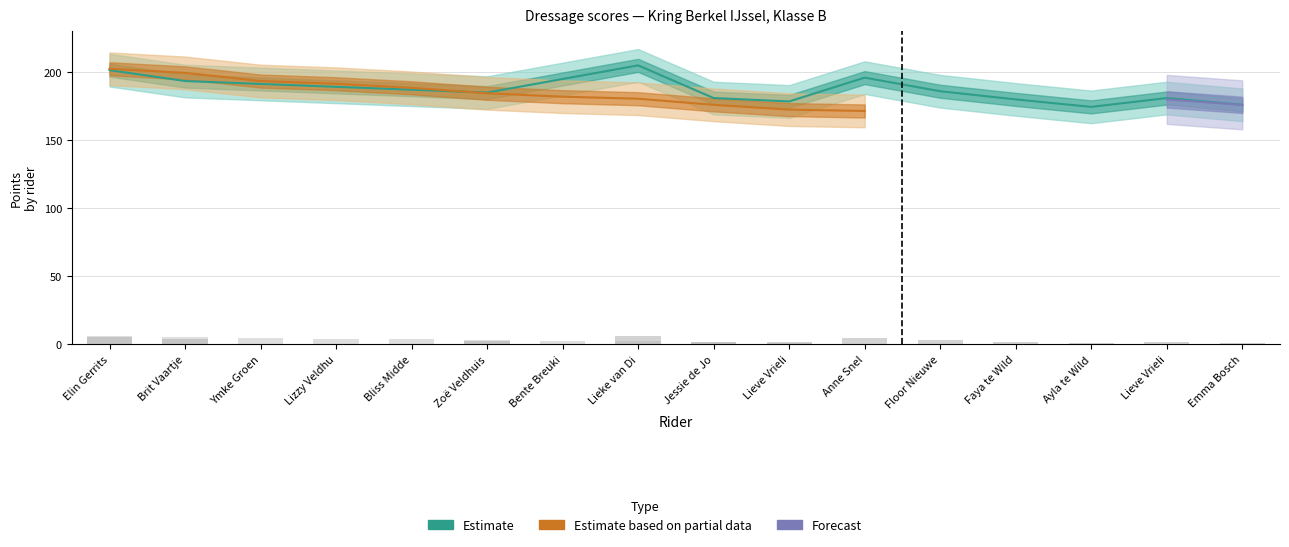

How many data points does each series have?

16